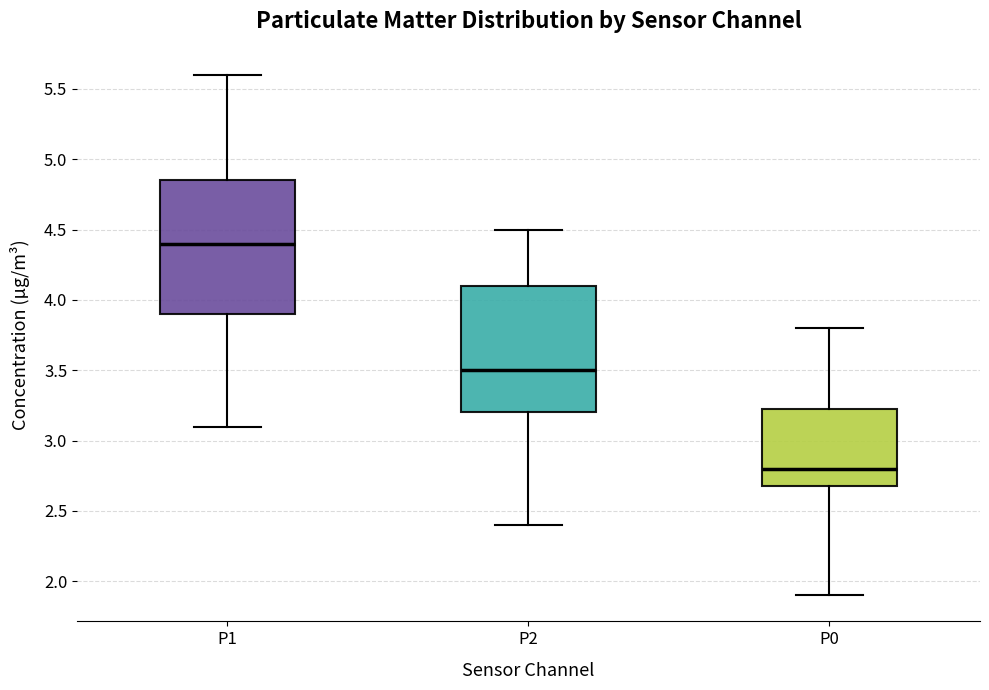

Reading left to right, transcribe this box plot: for each box, give where its median line is, the range the box spans, and where its two whiskers end, as read against the y-axis. The values are not printed on the chart, so give them approximately, as read against the axis.

P1: median 4.40, box 3.90 to 4.85, whiskers 3.10 to 5.60
P2: median 3.50, box 3.20 to 4.10, whiskers 2.40 to 4.50
P0: median 2.80, box 2.70 to 3.25, whiskers 1.90 to 3.80